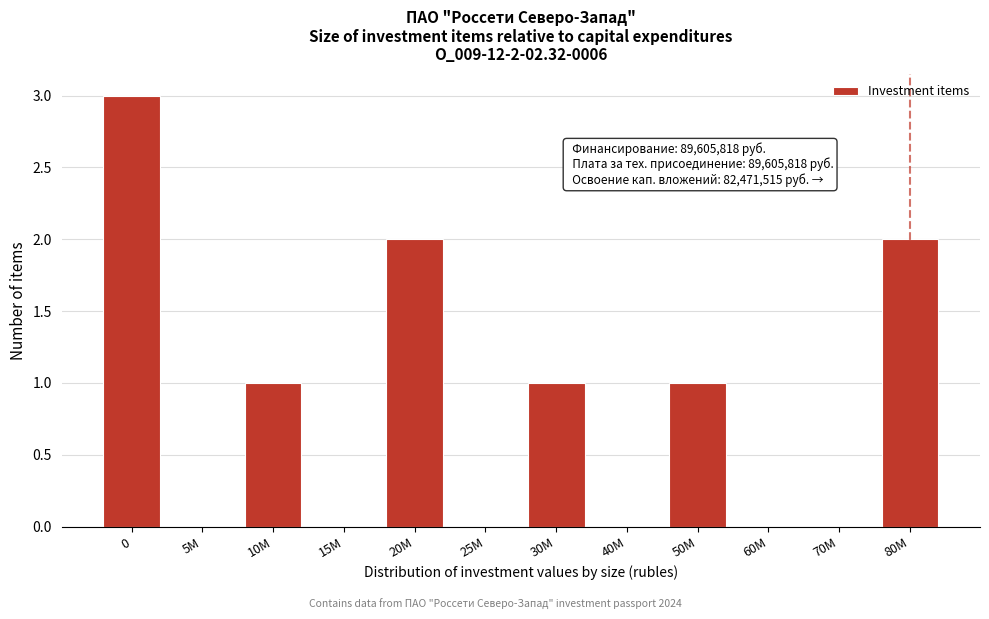

Reading left to right, list all the values displayed in this chart.

0=3	5M=0	10M=1	15M=0	20M=2	25M=0	30M=1	40M=0	50M=1	60M=0	70M=0	80M=2